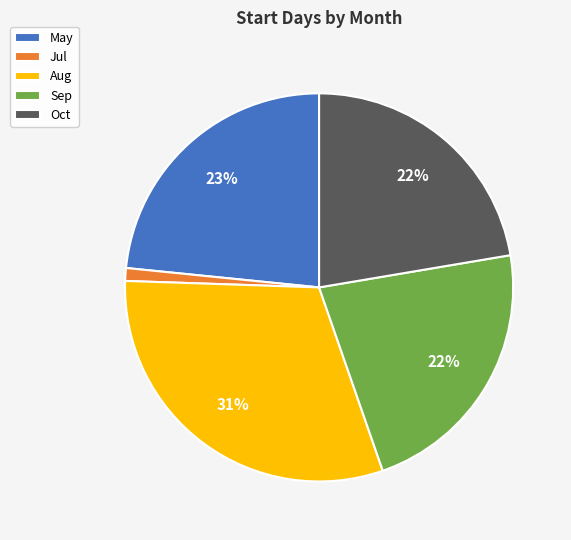

Between Jul and Sep, which is larger?

Sep